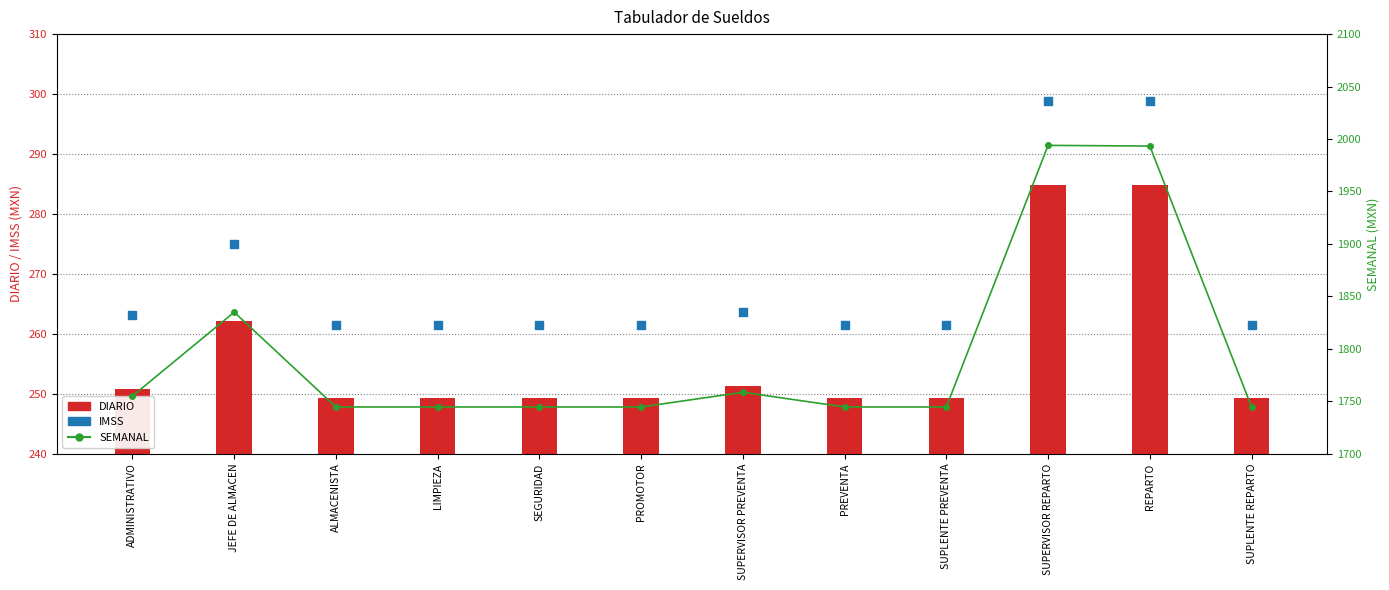

Which series contains the lowest Y value?

DIARIO